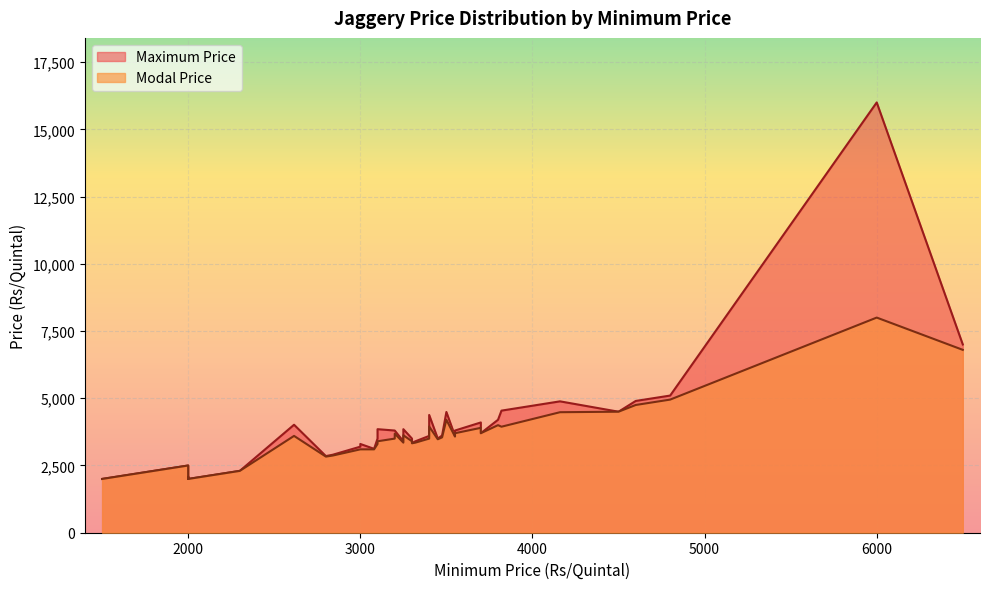

What is the minimum value for Maximum Price?

2000